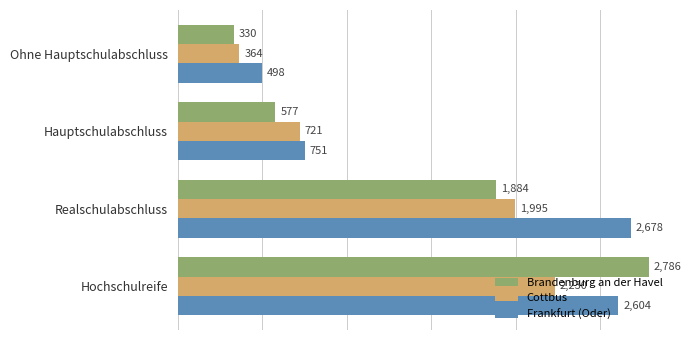

At which category is the sum across all series the highest?

Hochschulreife